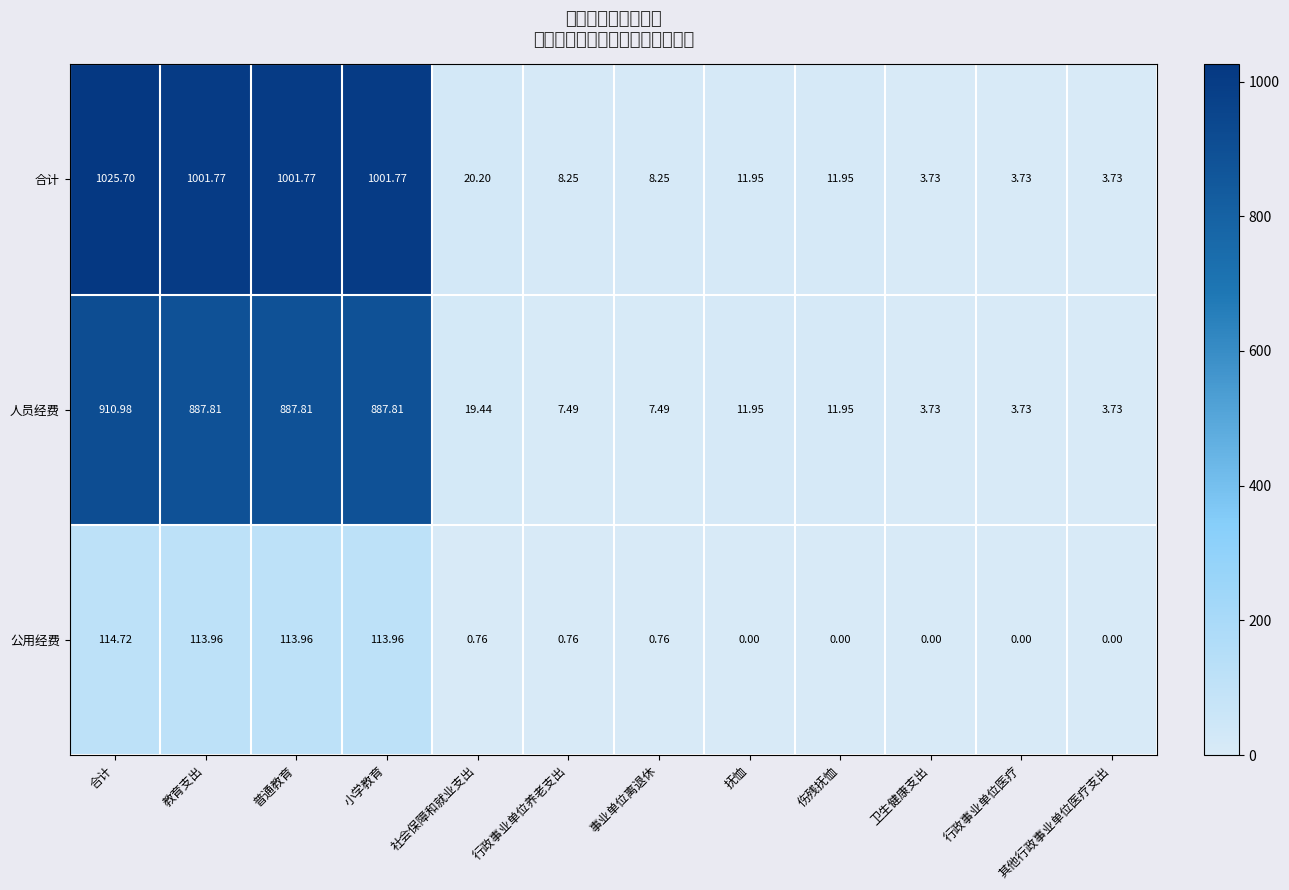

At which label does 合计 first exceed 11?

合计